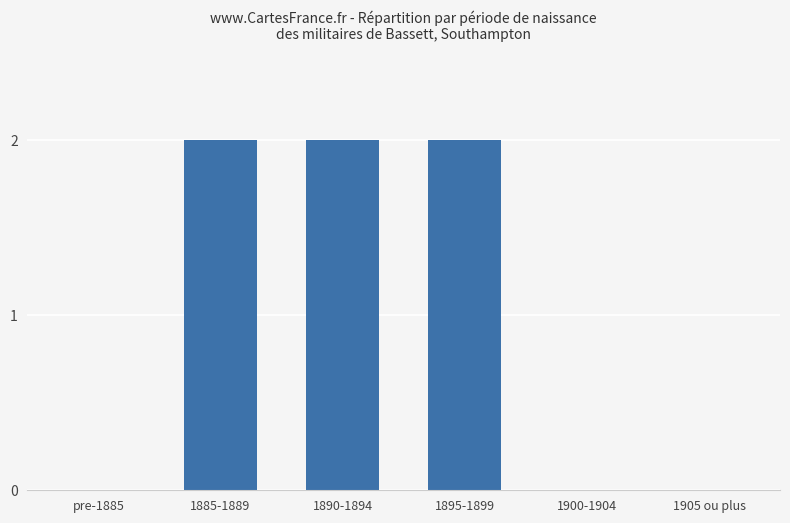

Reading left to right, what are all the values shown in this chart?

0	2	2	2	0	0